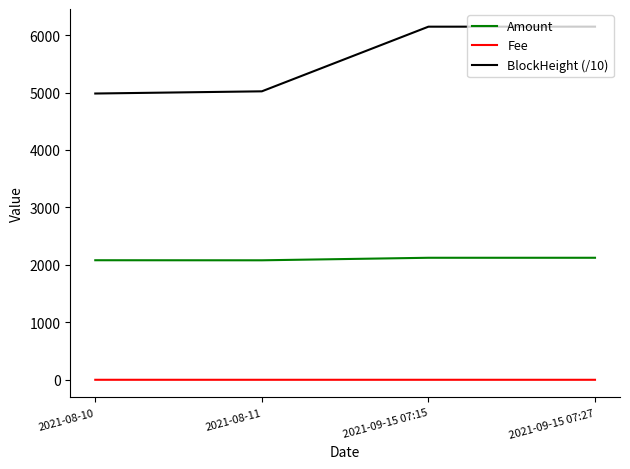

Rank the series by their average value, from highest to lowest.

BlockHeight (/10), Amount, Fee